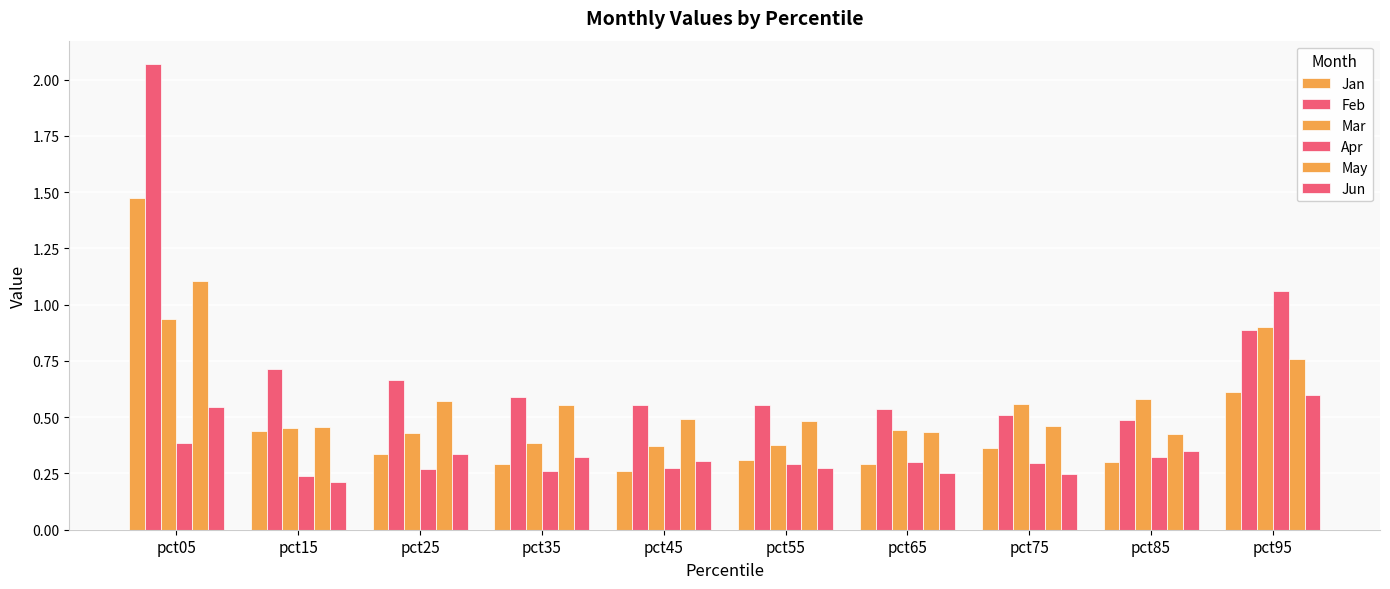

How many series are shown in this chart?

6